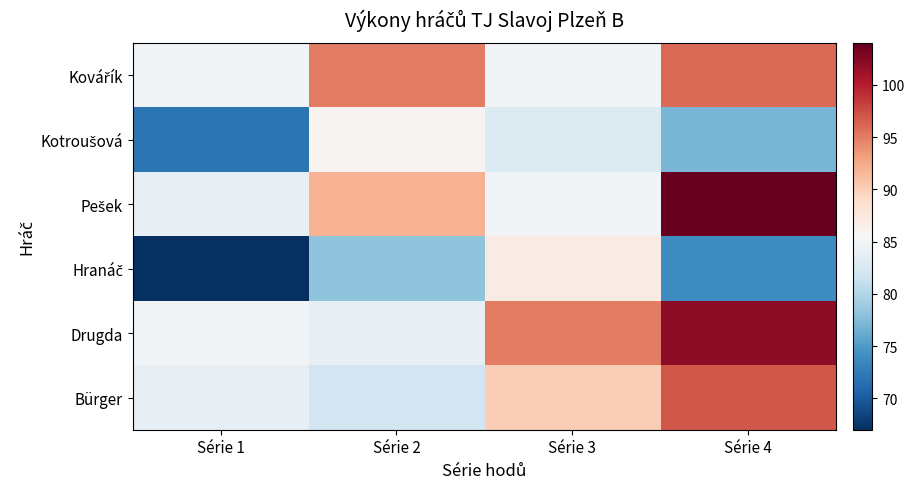

Which has a higher value, Série 3 or Série 4?

Série 4